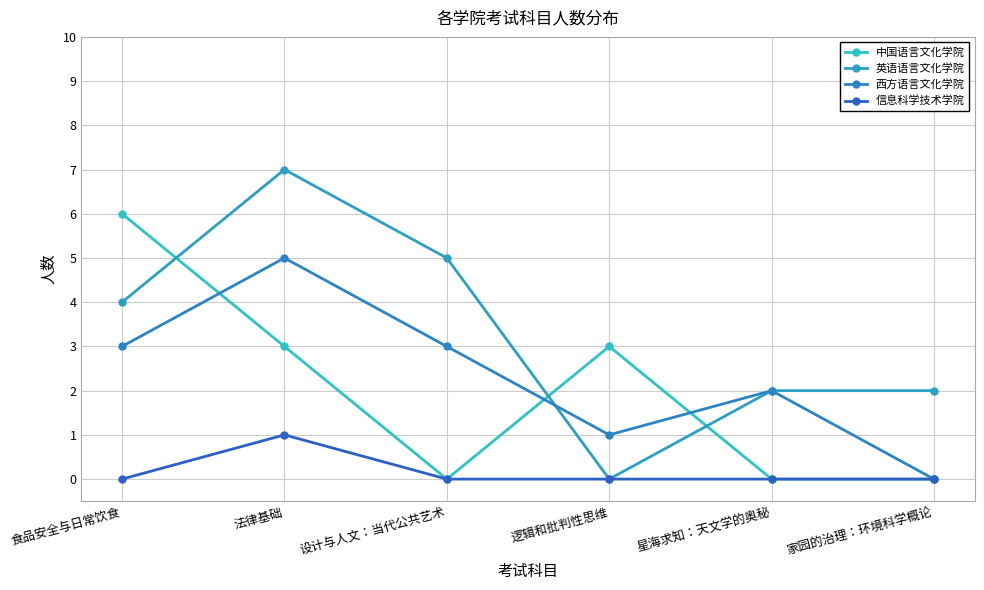

How many series are shown in this chart?

4